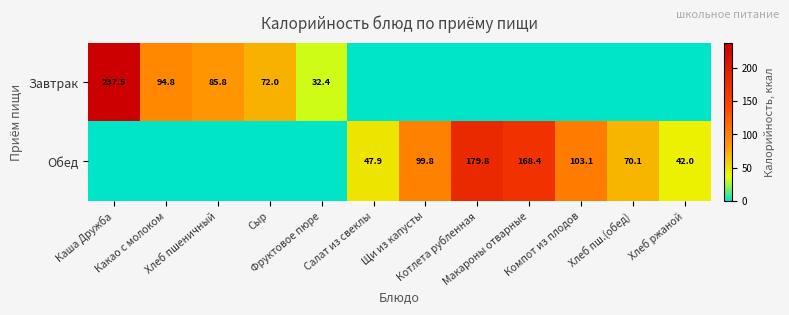

Which series has the largest total across all categories?

Обед